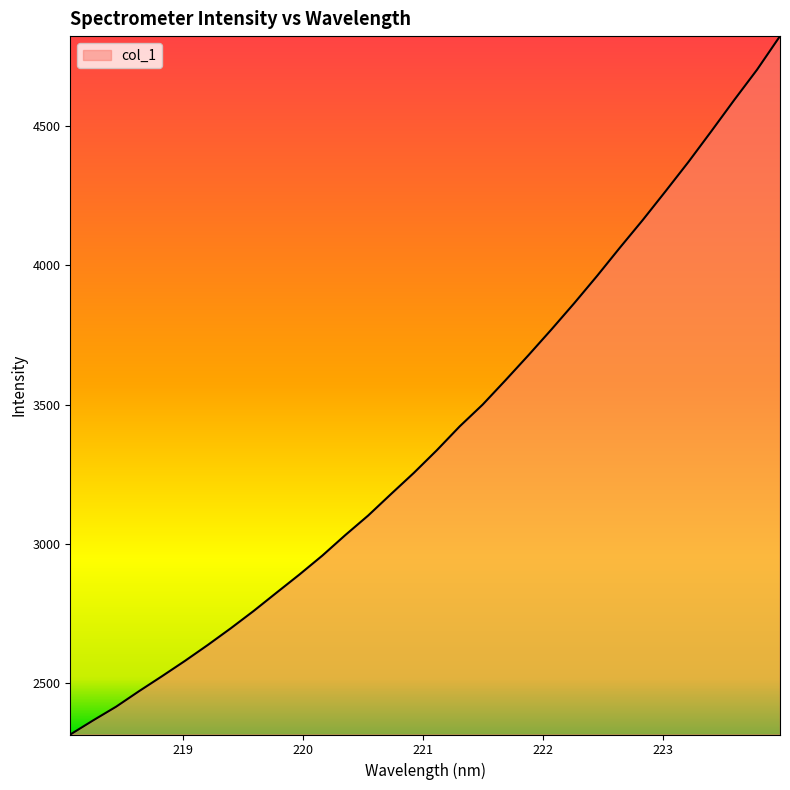

What is the maximum value shown in the chart?

4820.8